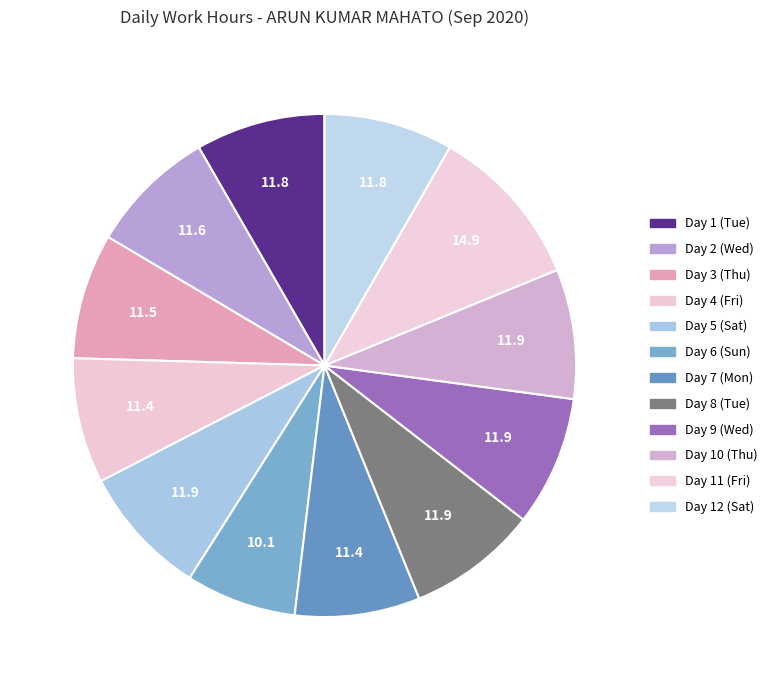

Between Day 10 (Thu) and Day 9 (Wed), which is larger?

Day 9 (Wed)